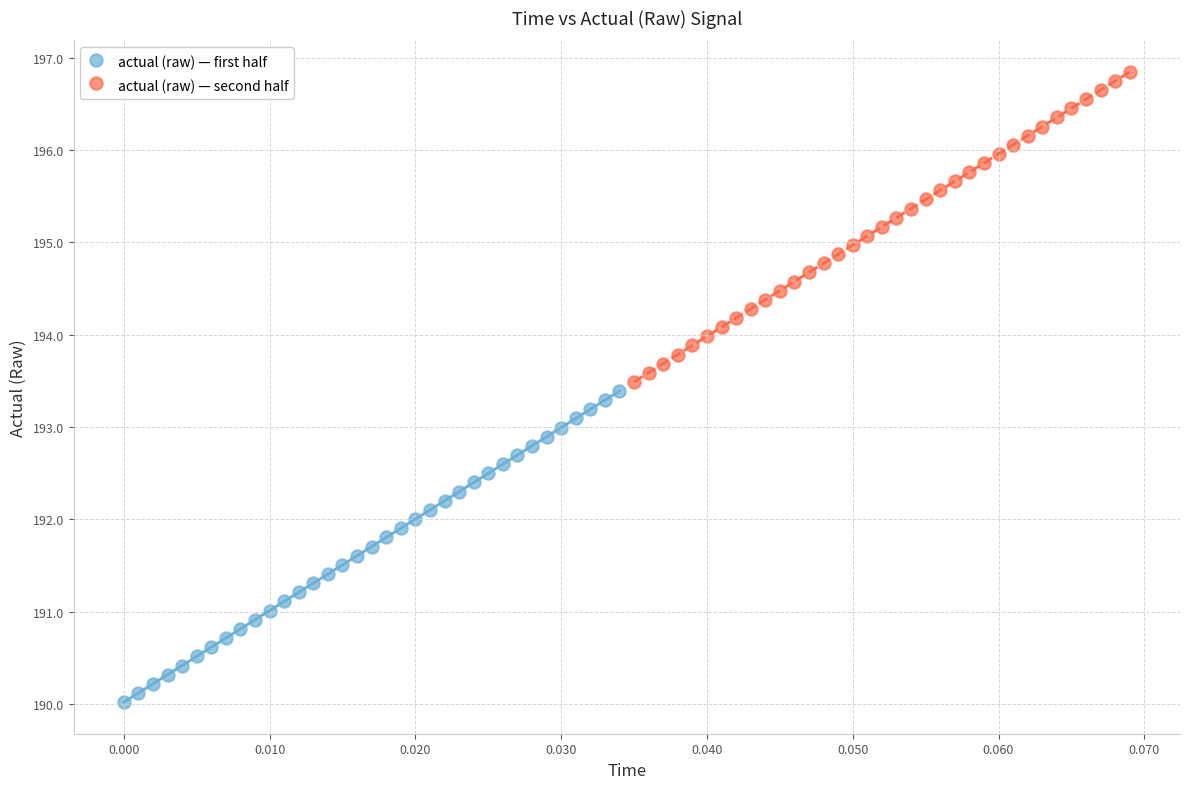

Which series has the widest spread of Y values?

actual (raw) — first half